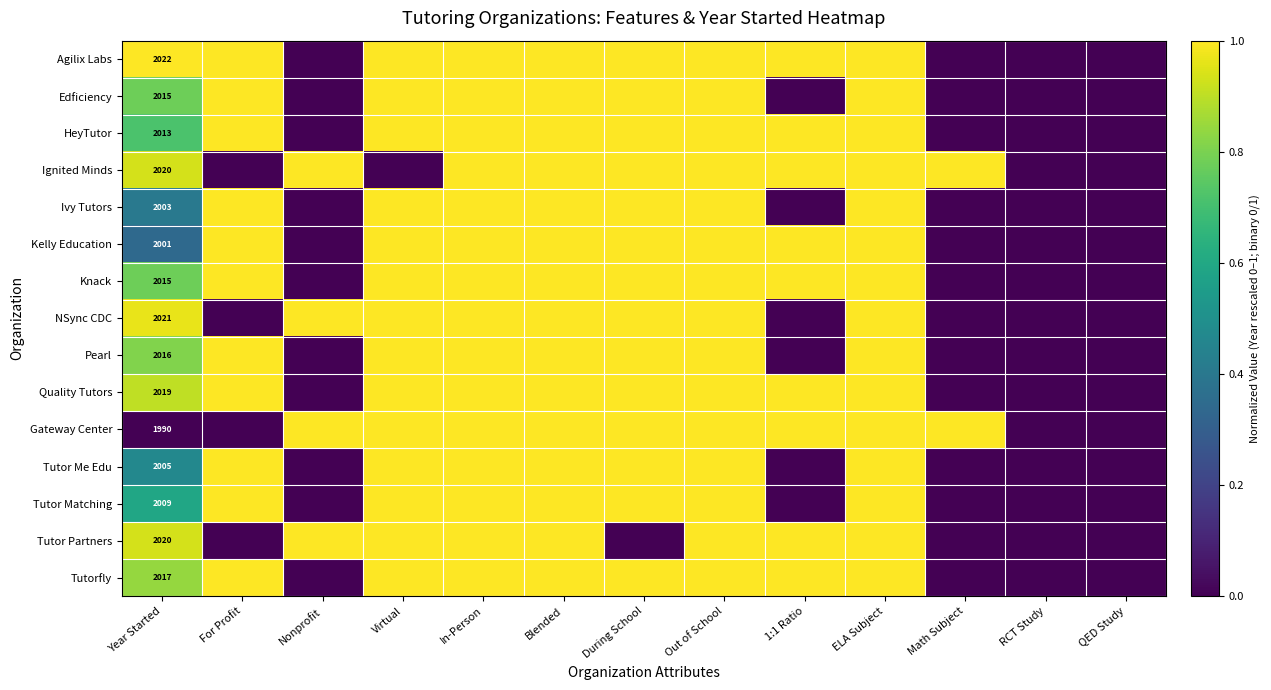

True or false: HeyTutor has a value of 2661 at Year Started.

False